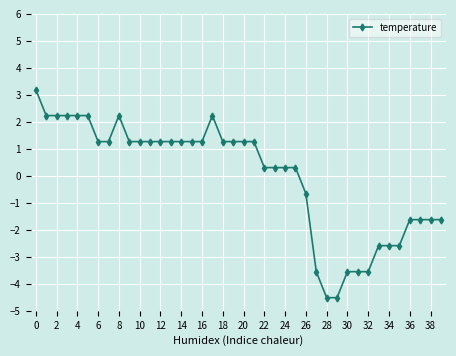

What is the maximum value shown in the chart?

3.2